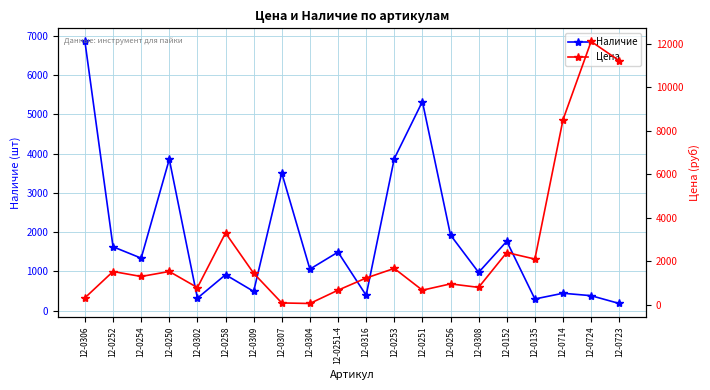

Reading right to left, transcribe all the data shown in this chart.

Наличие: 182.0	381.0	443.0	297.0	1767.0	974.0	1926.0	5326.0	3871.0	390.0	1491.0	1057.0	3507.0	490.0	915.0	318.0	3856.0	1337.0	1627.0	6858.0
Цена: 11214.2	12099.0	8500.0	2099.0	2400.0	799.0	959.0	669.0	1669.0	1229.0	669.0	58.0	83.3	1449.0	3299.0	789.0	1529.0	1299.0	1527.6	319.0